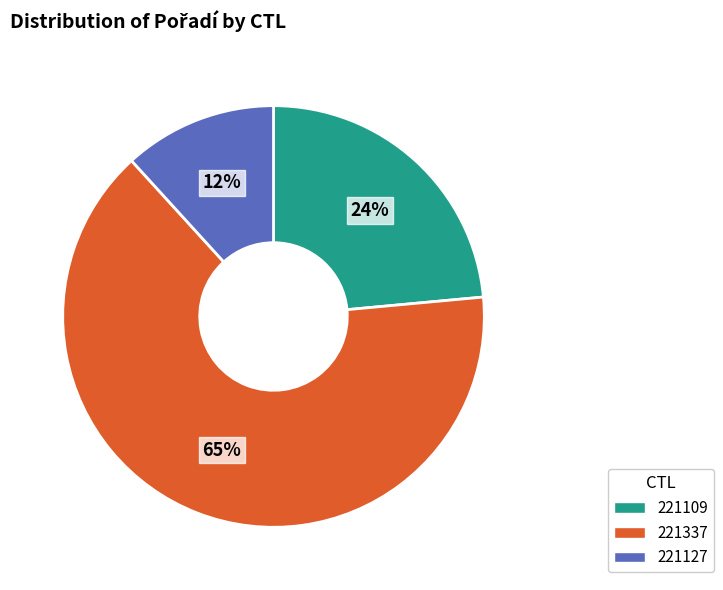

What is the largest slice in the pie chart?

221337